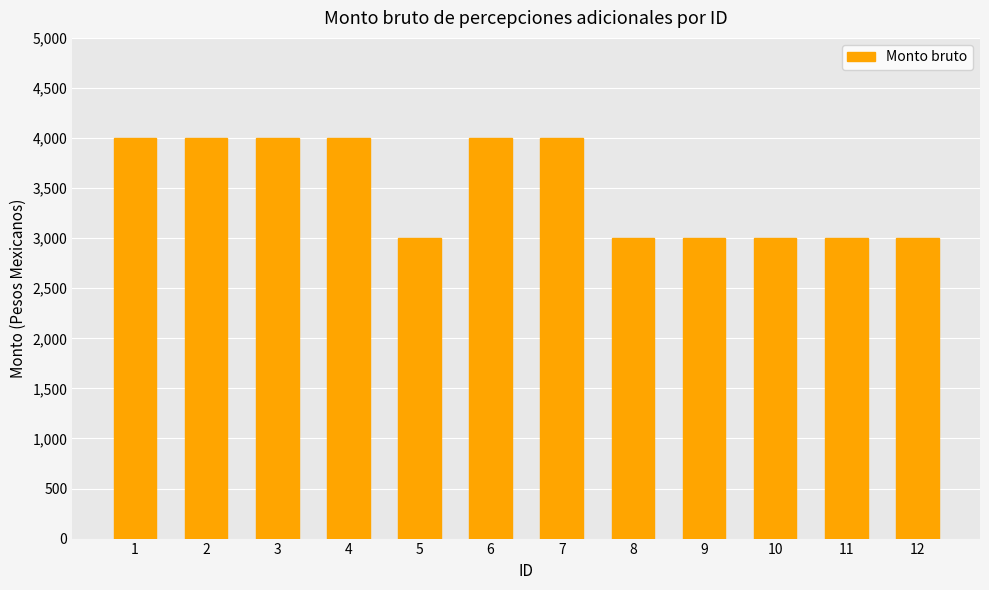

Reading left to right, what are all the values shown in this chart?

1=4000	2=4000	3=4000	4=4000	5=3000	6=4000	7=4000	8=3000	9=3000	10=3000	11=3000	12=3000